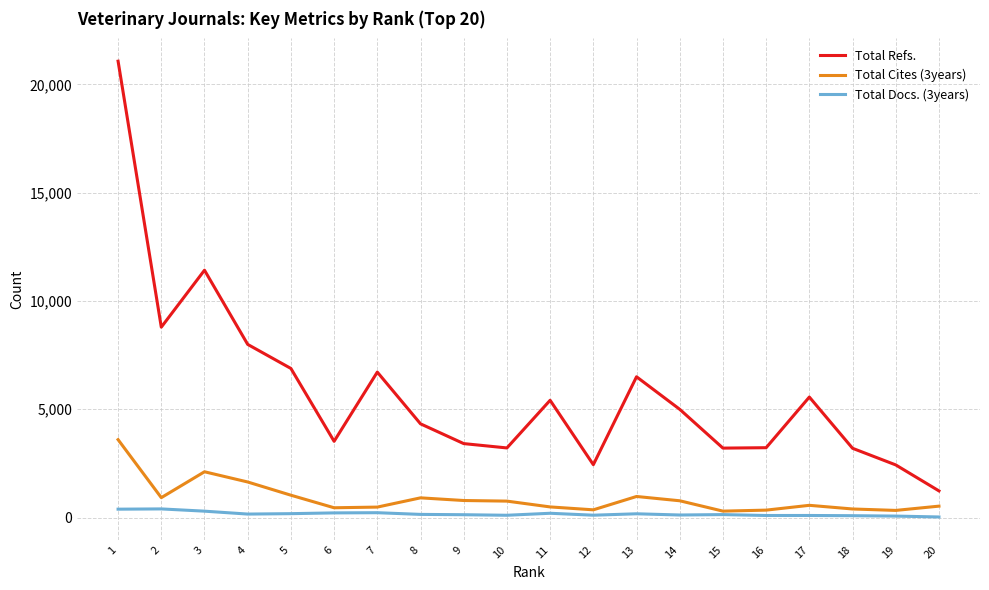

List the series in order of their peak value, lowest first.

Total Docs. (3years), Total Cites (3years), Total Refs.